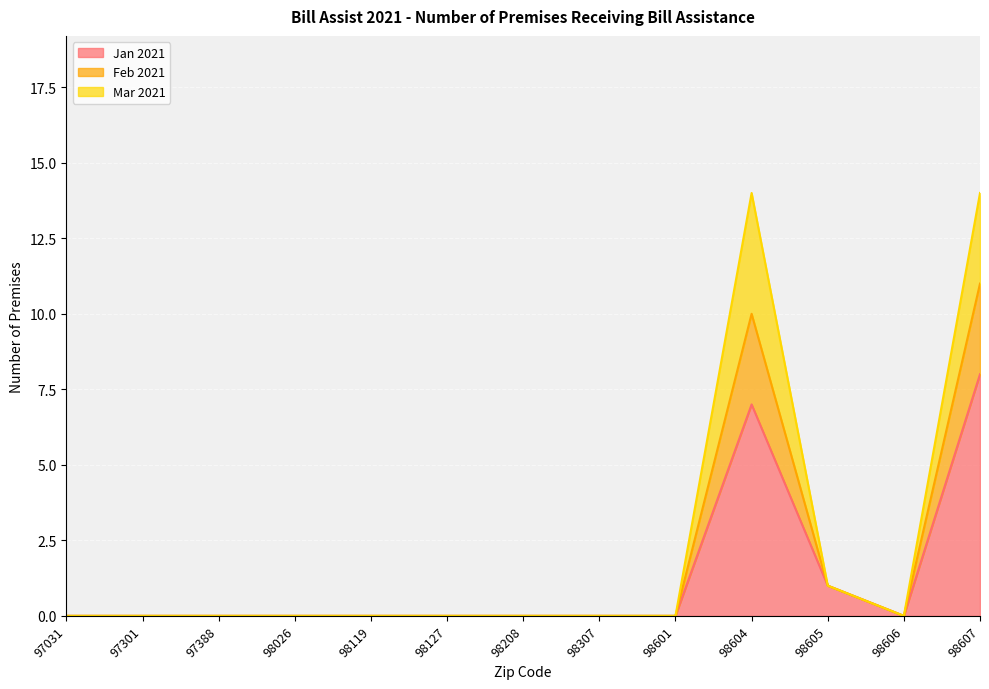

True or false: Feb 2021 and Jan 2021 cross at least once.

False